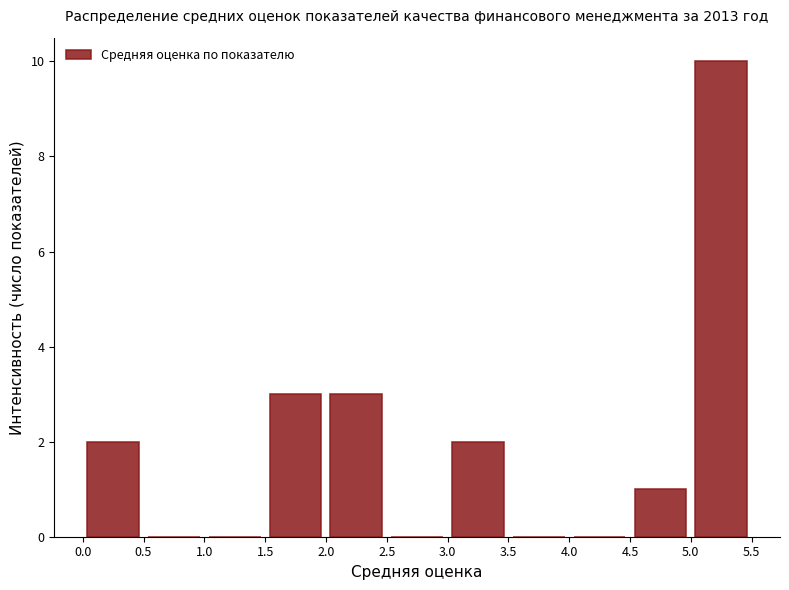

Reading left to right, list every bar in this chart as the range it spans on the x-axis followed by its height. The values are not printed on the chart, so give them approximately, as read against the axis.

0.0 to 0.5: 2
0.5 to 1.0: 0
1.0 to 1.5: 0
1.5 to 2.0: 3
2.0 to 2.5: 3
2.5 to 3.0: 0
3.0 to 3.5: 2
3.5 to 4.0: 0
4.0 to 4.5: 0
4.5 to 5.0: 1
5.0 to 5.5: 10